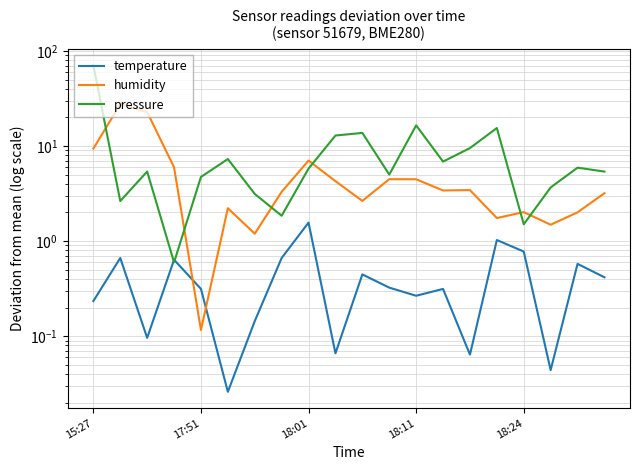

What is the maximum value shown in the chart?

70.5